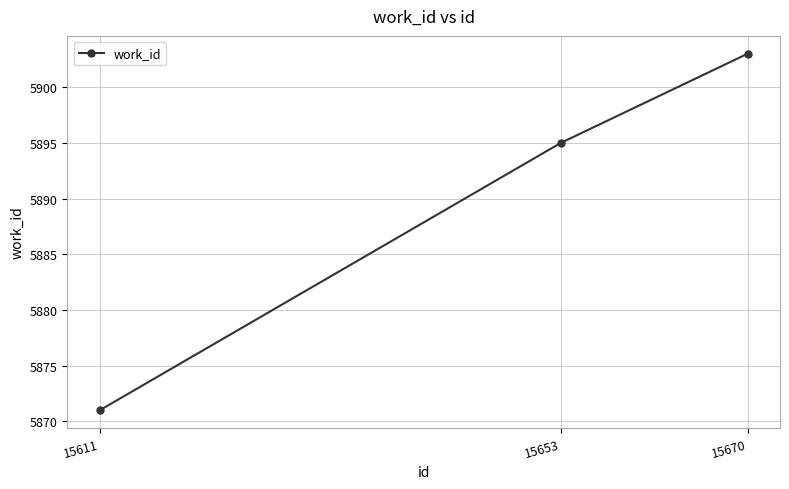

What is the greatest value displayed?

5903